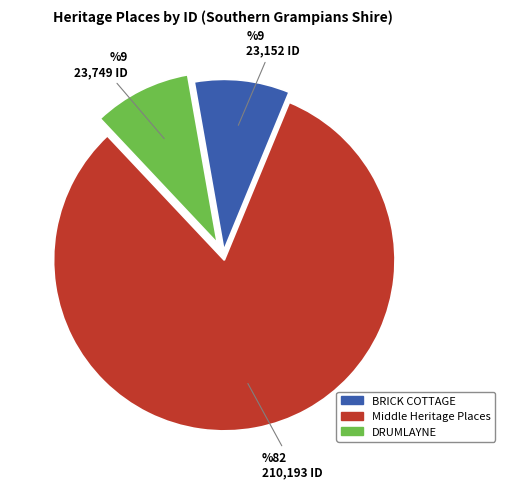

The DRUMLAYNE slice represents 22% of the pie. True or false?

False